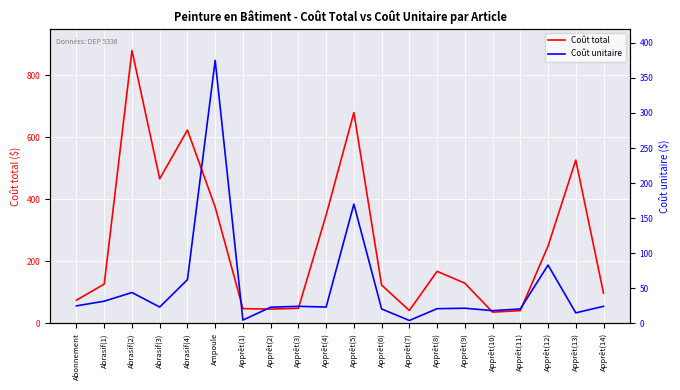

Which series has the largest total across all categories?

Coût total